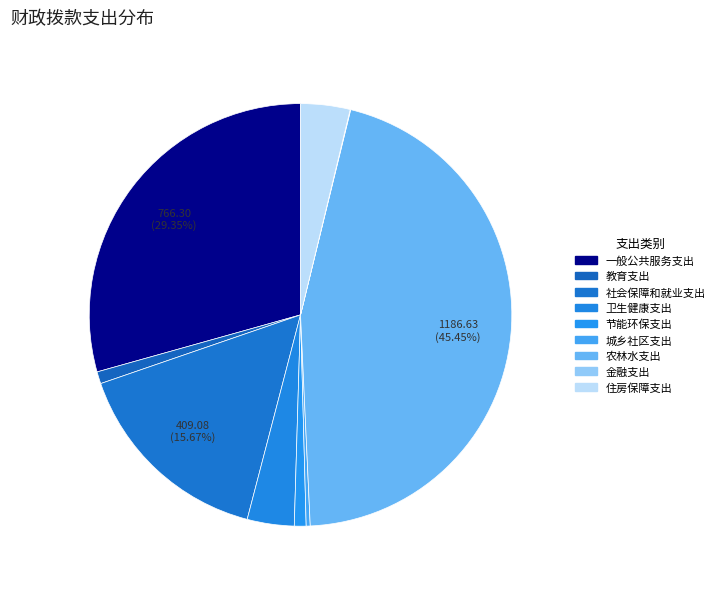

To the nearest percent, what is the average slice percentage?

11%